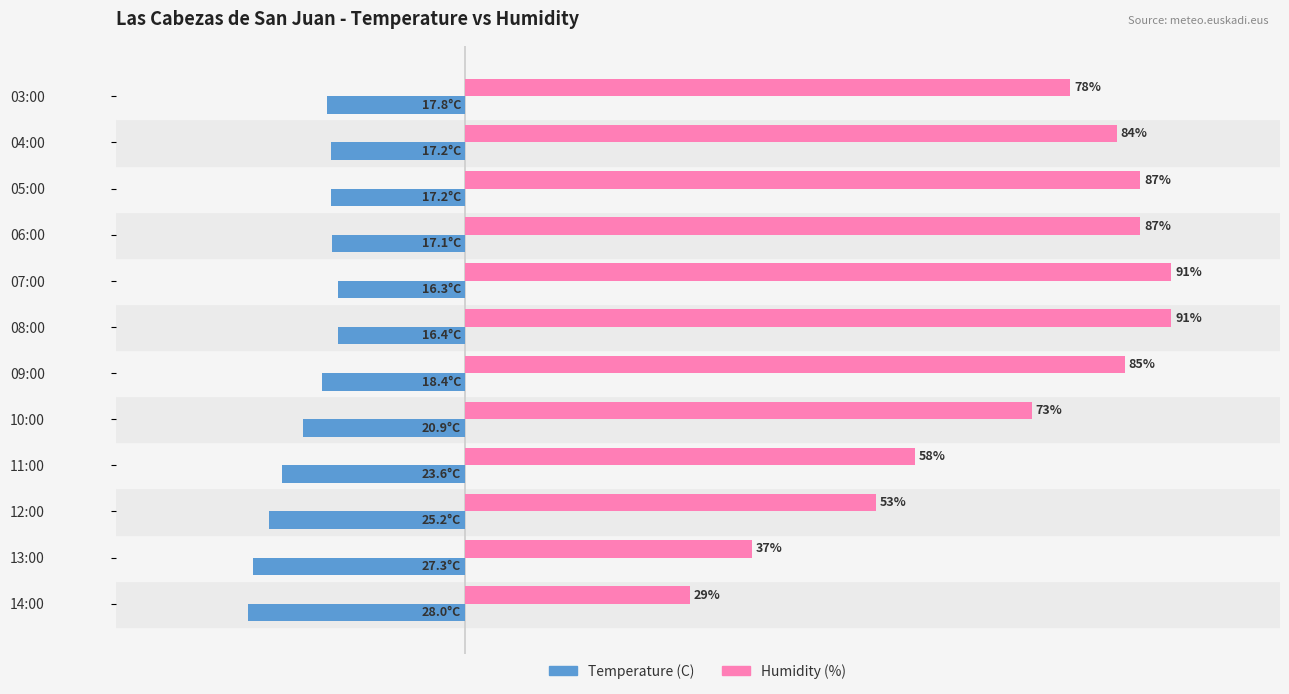

Rank the series by their average value, from lowest to highest.

Temperature (C), Humidity (%)